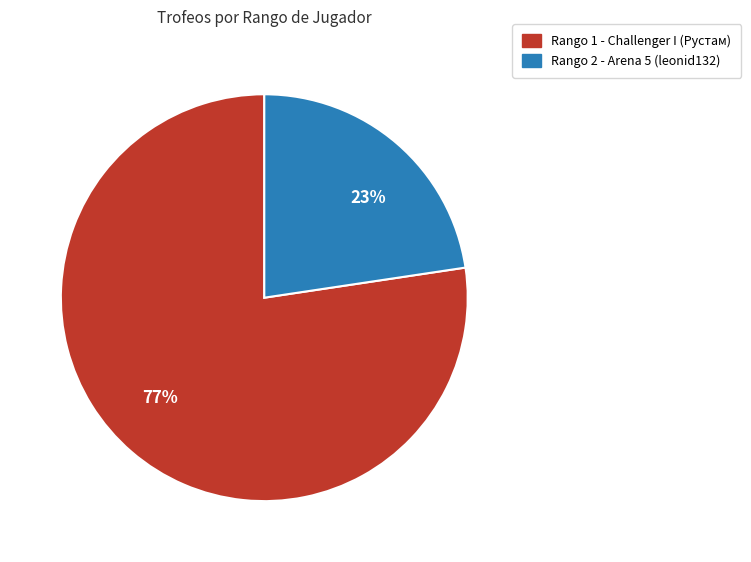

How many slices are in this pie chart?

2